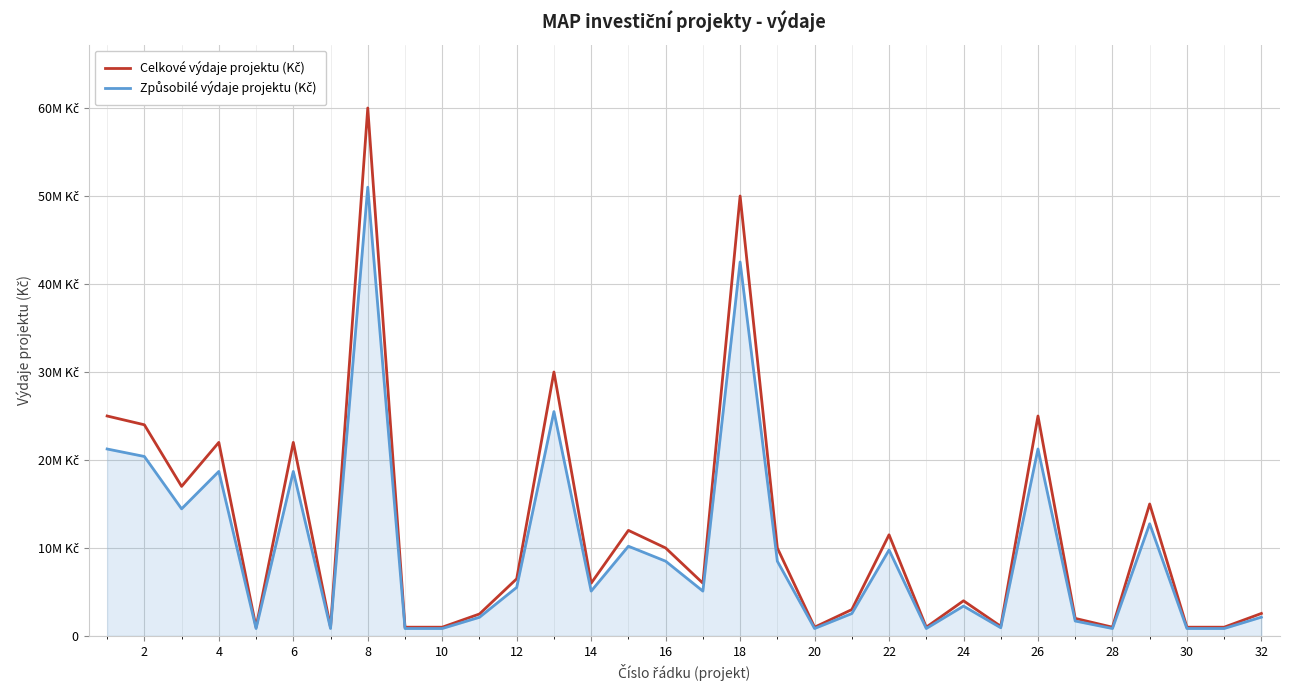

Is this an area chart (filled region under the line)?

Yes